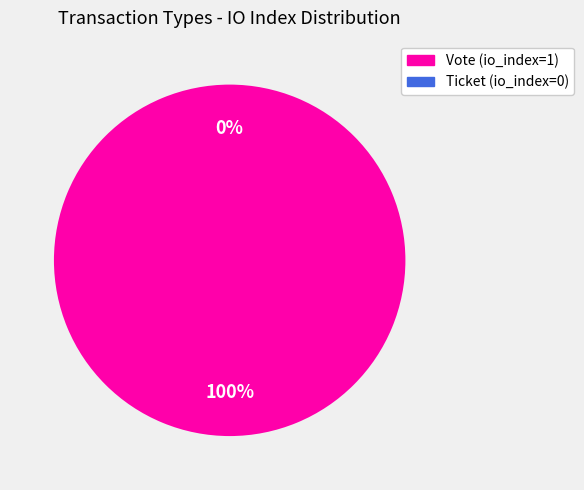

How many slices are in this pie chart?

2